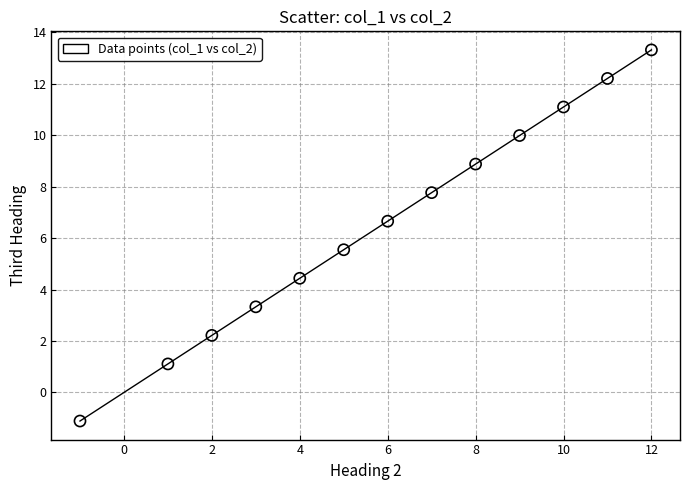

What is the range of X values (max minus min)?

13.0